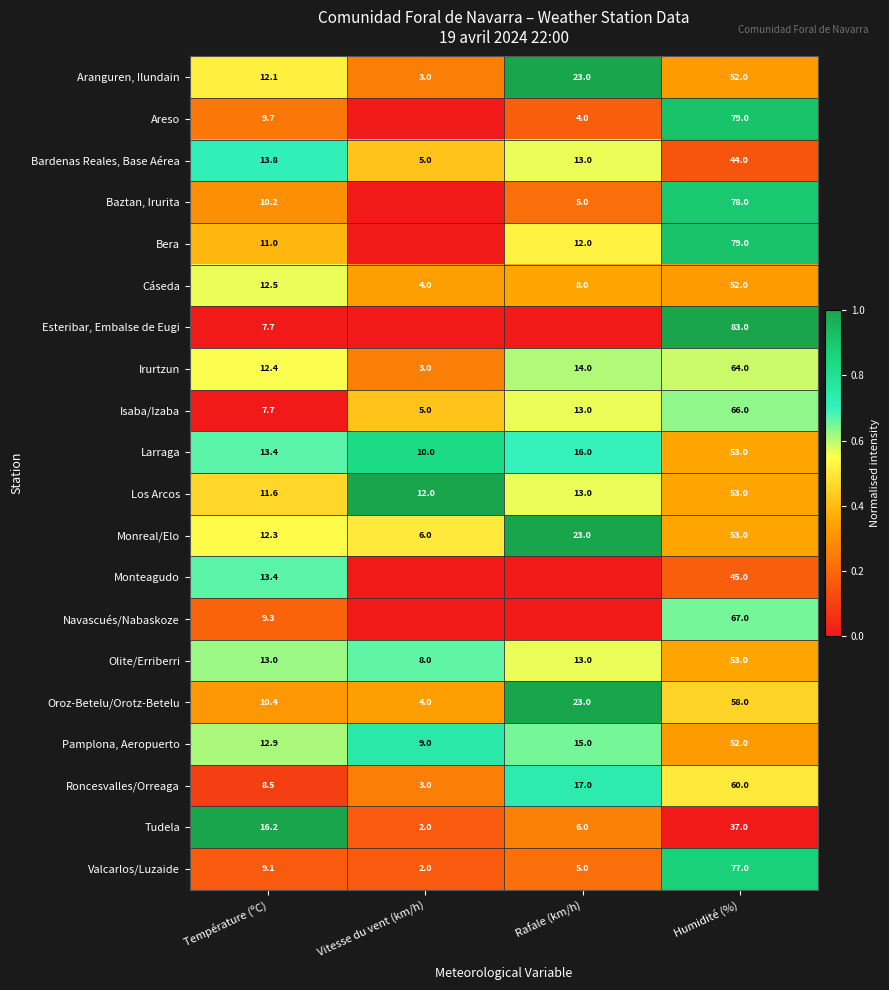

What is the difference between the Roncesvalles/Orreaga values at Température (ºC) and Humidité (%)?

51.5